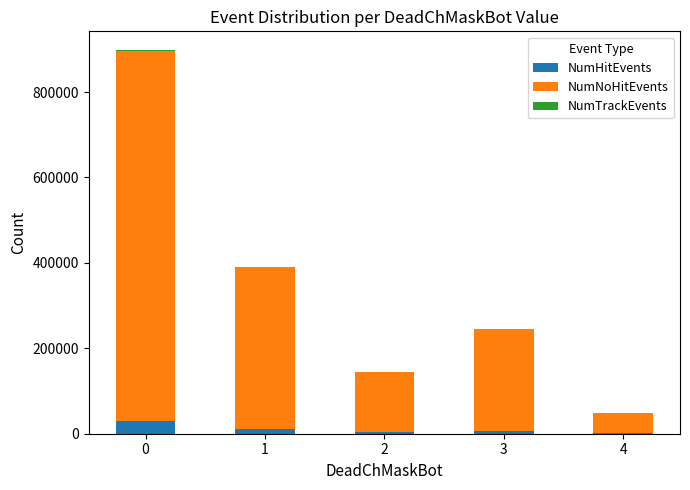

True or false: NumHitEvents has a value of 30464 at 0.

True